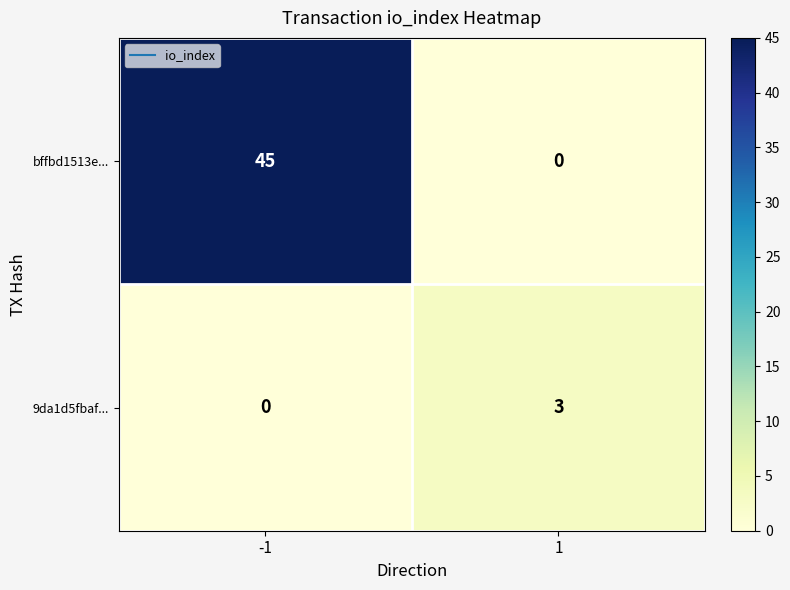

What is the maximum value shown in the chart?

45